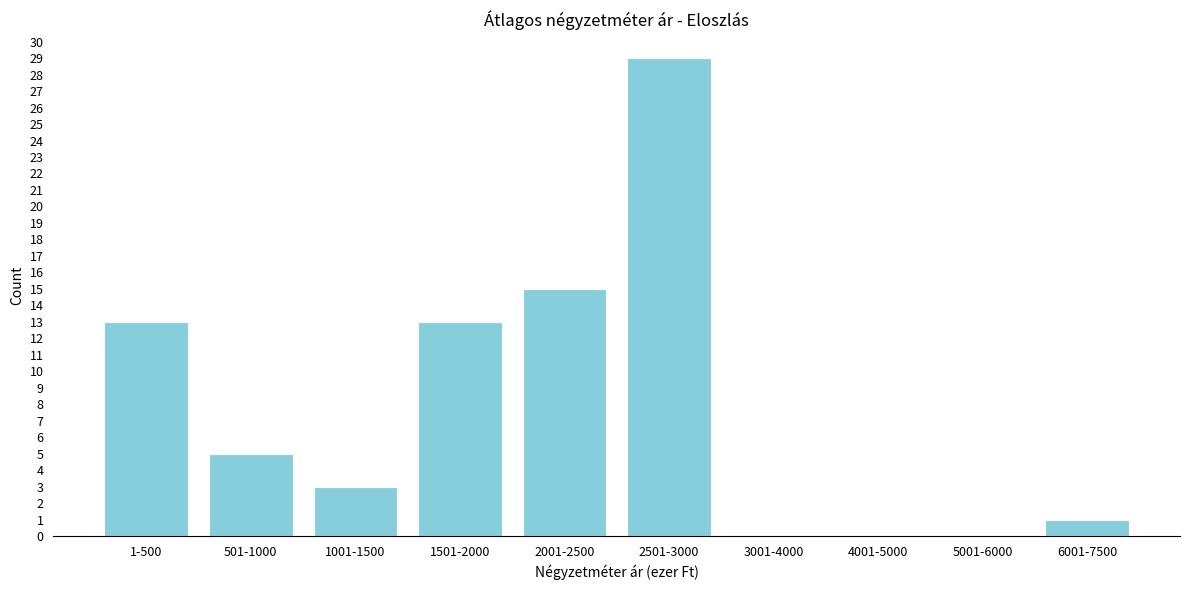

Reading left to right, what are all the values shown in this chart?

1-500=13	501-1000=5	1001-1500=3	1501-2000=13	2001-2500=15	2501-3000=29	3001-4000=0	4001-5000=0	5001-6000=0	6001-7500=1